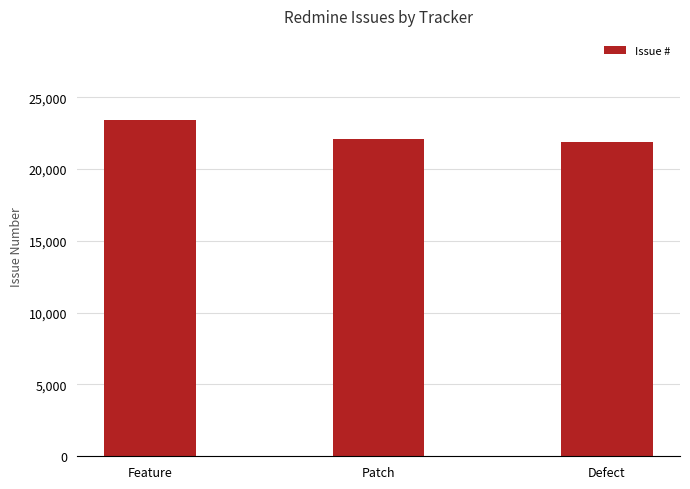

Between Defect and Feature, which is larger?

Feature